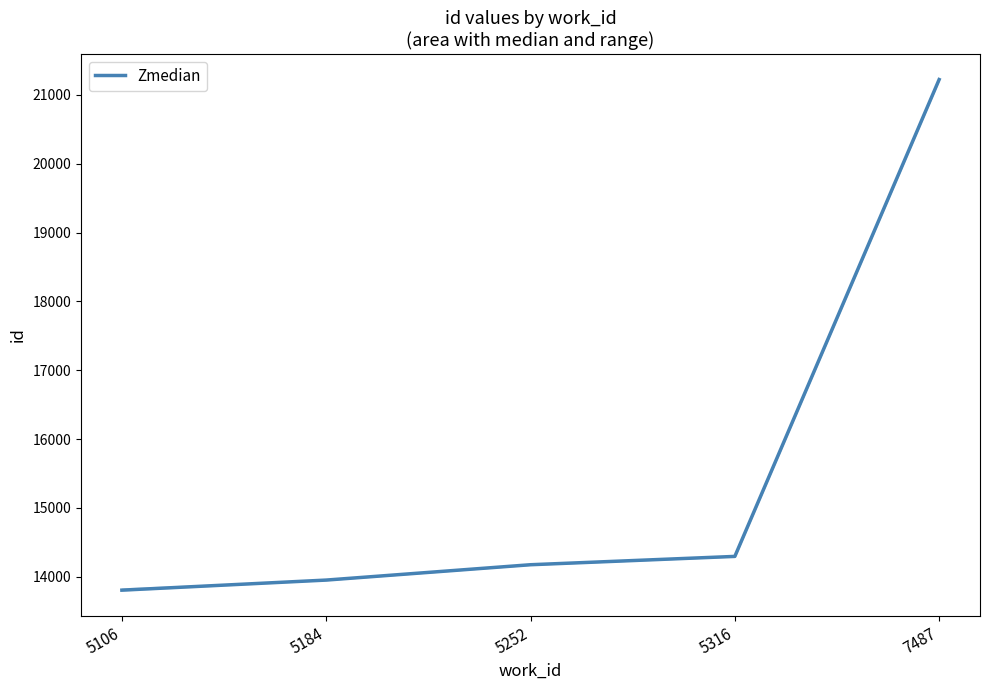

What is the approximate value at 5184?

13950.0